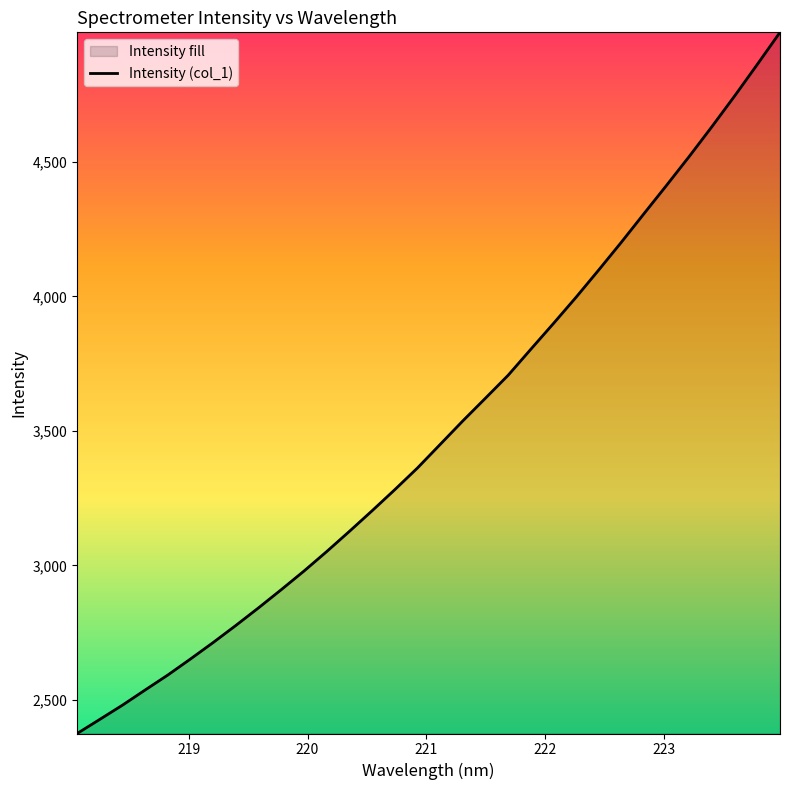

What is the difference between the maximum and second lowest values?

2554.1